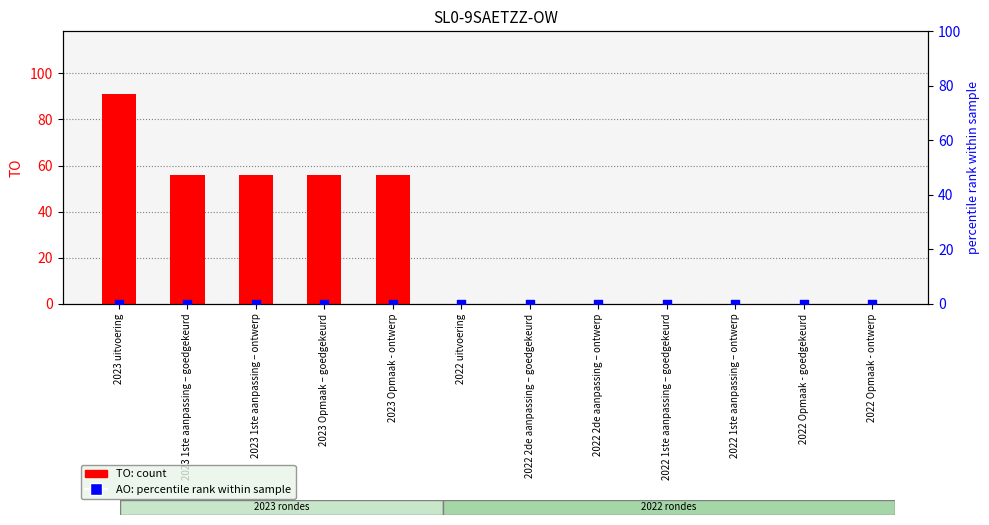

Is the value of AO (percentile rank) at 2023 1ste aanpassing – ontwerp greater than the value of TO (count) at 2022 1ste aanpassing – ontwerp?

No